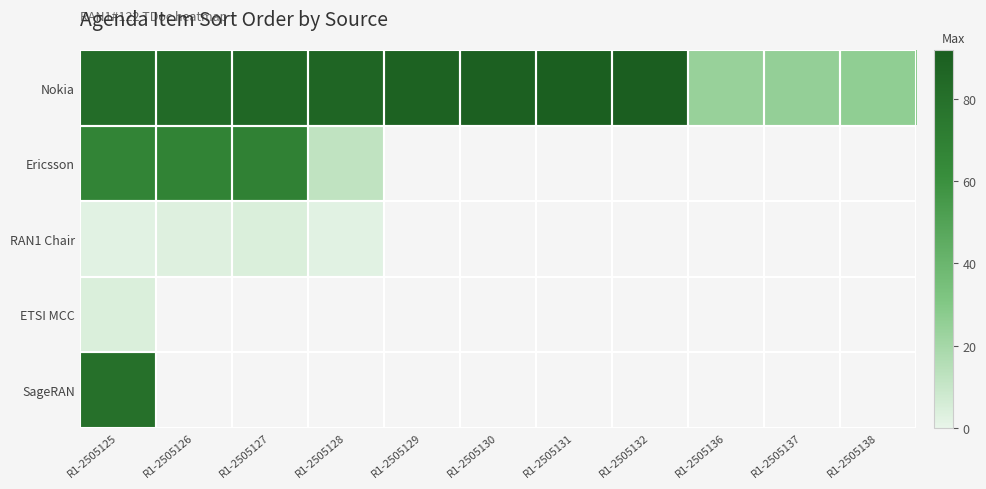

Which series has the widest spread of values?

SageRAN